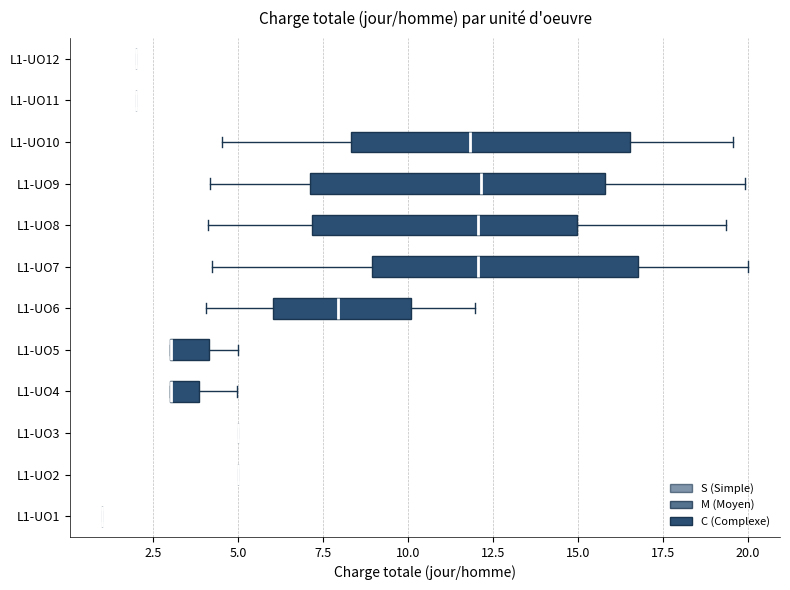

Reading bottom to top, read every box against the x-axis: the position of its median line, the range the box covers, and the ends of its whiskers. The values are not printed on the chart, so give them approximately, as read against the axis.

L1-UO1: box collapsed to a line at 1.0, whiskers 1.0 to 1.0
L1-UO2: box collapsed to a line at 5.0, whiskers 5.0 to 5.0
L1-UO3: box collapsed to a line at 5.0, whiskers 5.0 to 5.0
L1-UO4: median 3.0 (drawn on the box's left edge), box 3.0 to 4.0, whiskers 3.0 to 5.0
L1-UO5: median 3.0 (drawn on the box's left edge), box 3.0 to 4.0, whiskers 3.0 to 5.0
L1-UO6: median 8.0, box 6.0 to 10.0, whiskers 4.0 to 12.0
L1-UO7: median 12.0, box 9.0 to 17.0, whiskers 4.0 to 20.0
L1-UO8: median 12.0, box 7.0 to 15.0, whiskers 4.0 to 19.5
L1-UO9: median 12.0, box 7.0 to 16.0, whiskers 4.0 to 20.0
L1-UO10: median 12.0, box 8.5 to 16.5, whiskers 4.5 to 19.5
L1-UO11: box collapsed to a line at 2.0, whiskers 2.0 to 2.0
L1-UO12: box collapsed to a line at 2.0, whiskers 2.0 to 2.0